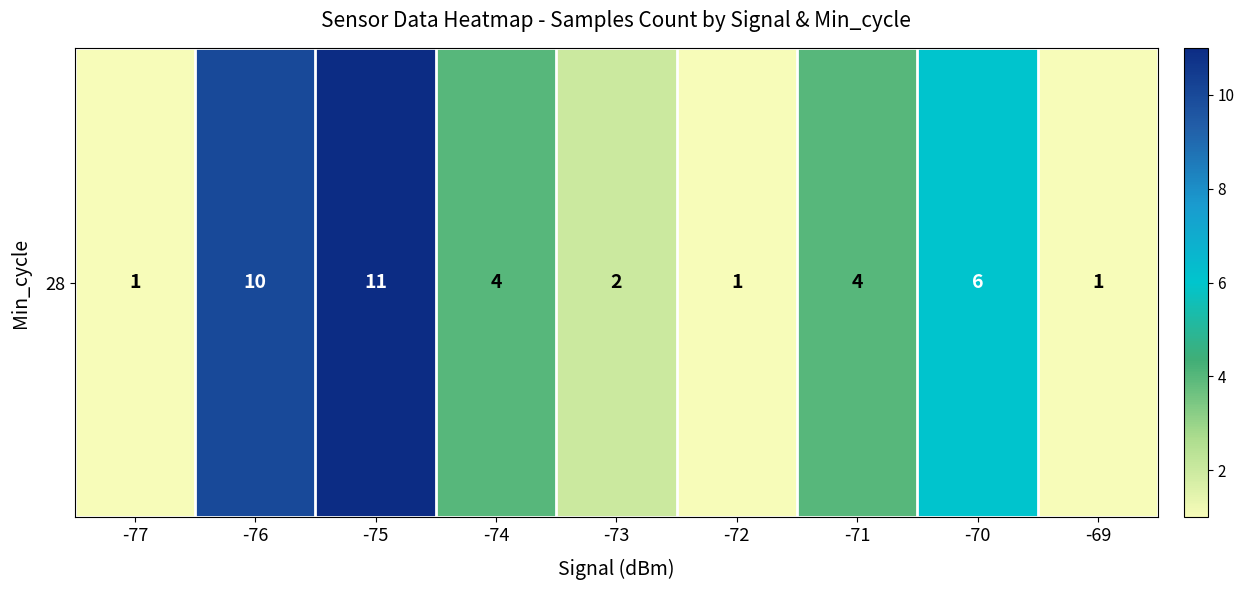

What is the minimum value shown in the chart?

1